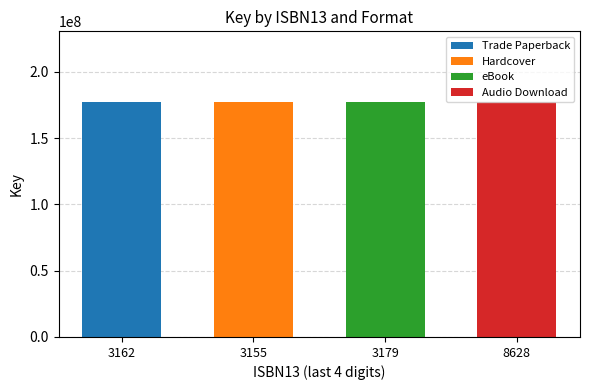

What is the total value across all series at 3162?

177446724